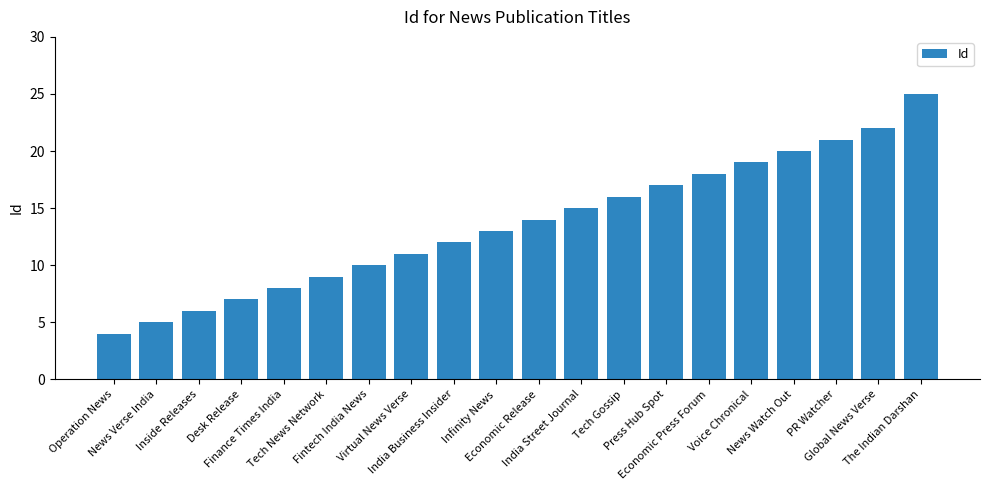

Reading left to right, what are all the values shown in this chart?

4	5	6	7	8	9	10	11	12	13	14	15	16	17	18	19	20	21	22	25